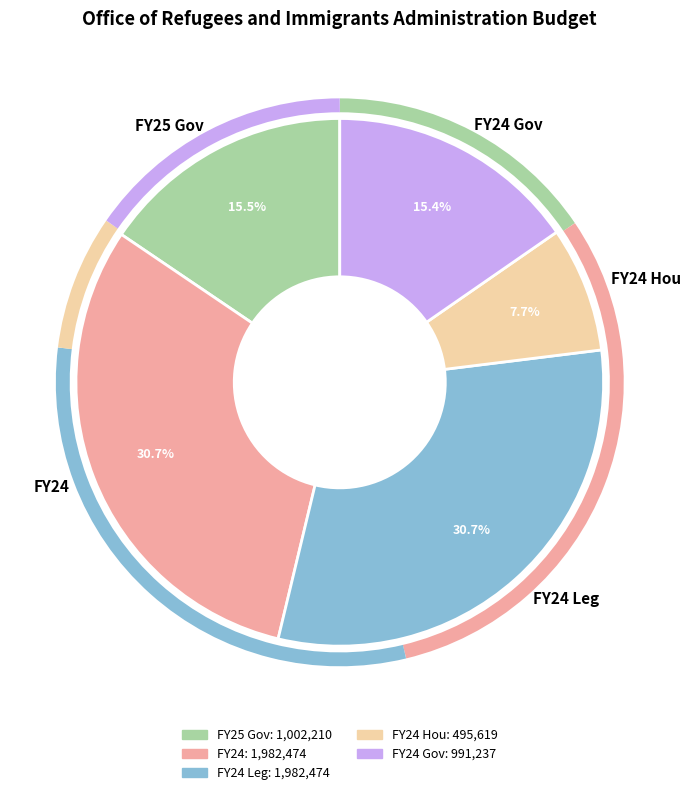

True or false: FY24 Leg accounts for 31% of the total.

True